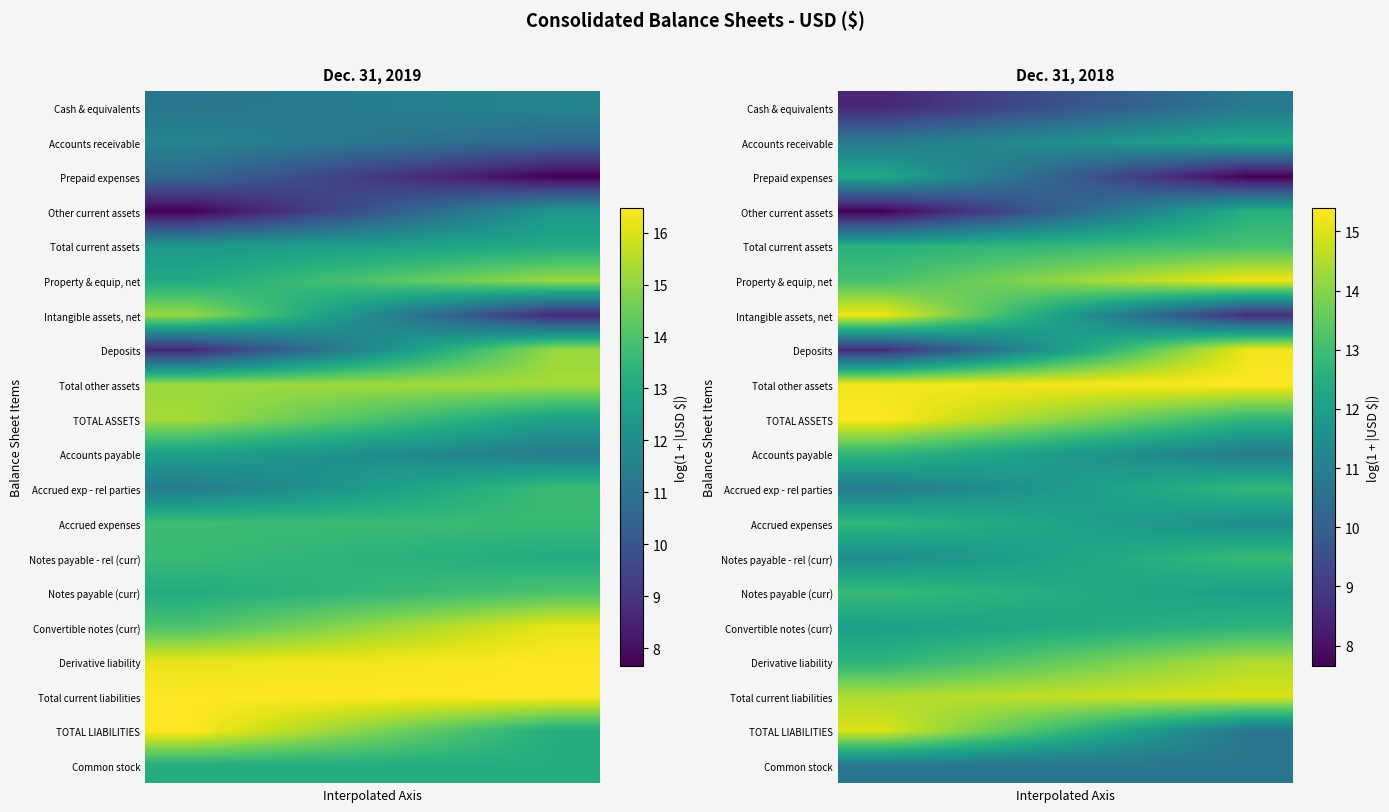

What is the difference between the maximum and minimum values in the Prepaid expenses series?

4.6